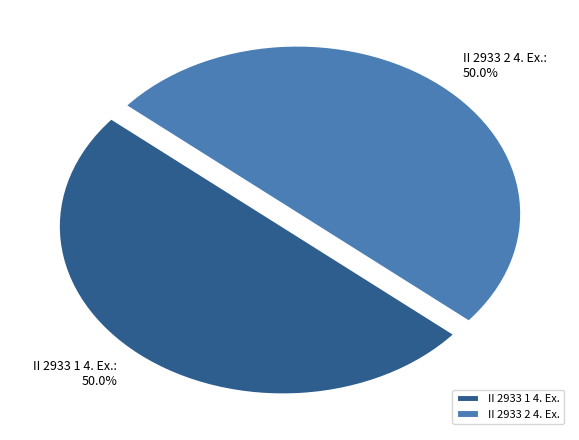

What is the ratio of the value at II 2933 1 4. Ex. to the value at II 2933 2 4. Ex.?

1.0